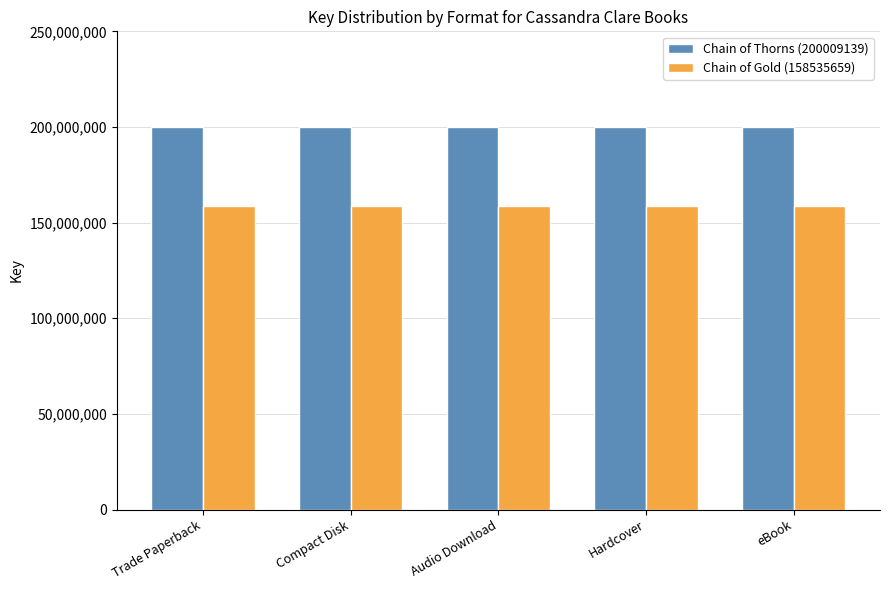

Read the Chain of Gold (158535659) value at Audio Download.

158535659